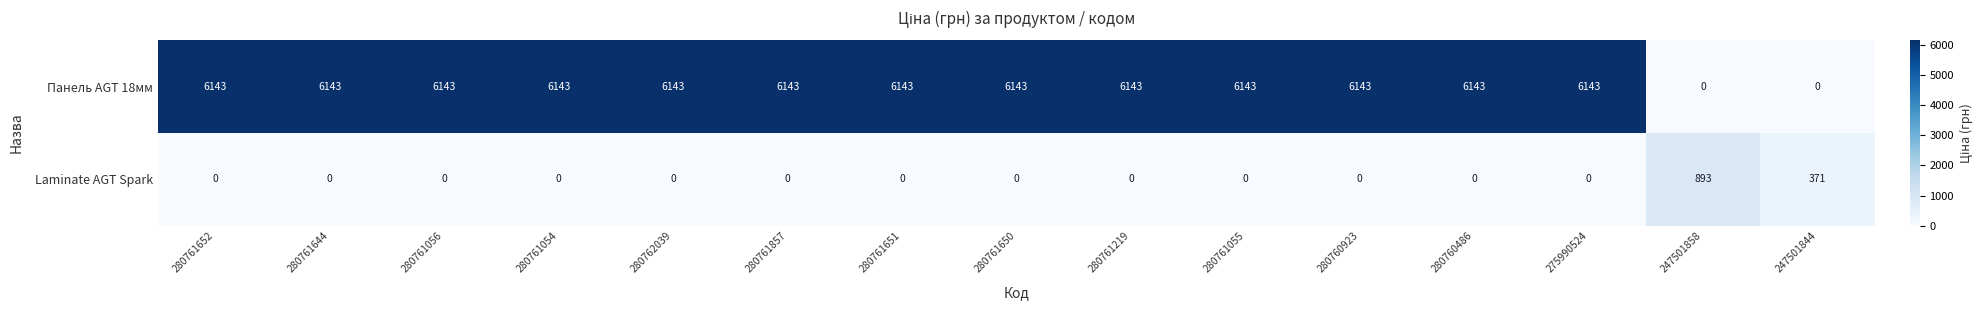

How many series are shown in this chart?

2